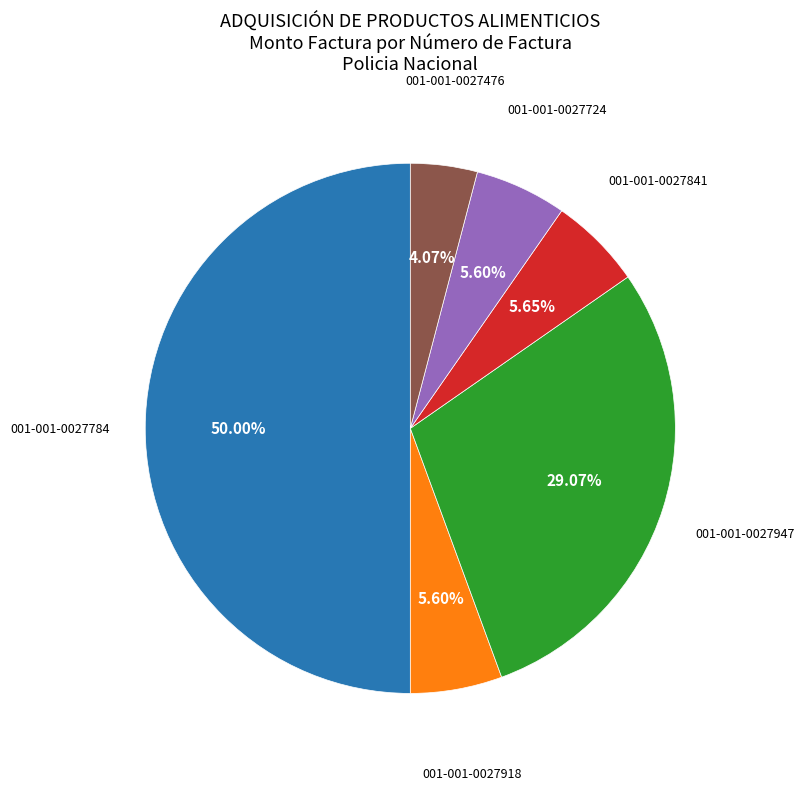

Which category has the biggest portion of the pie?

001-001-0027784